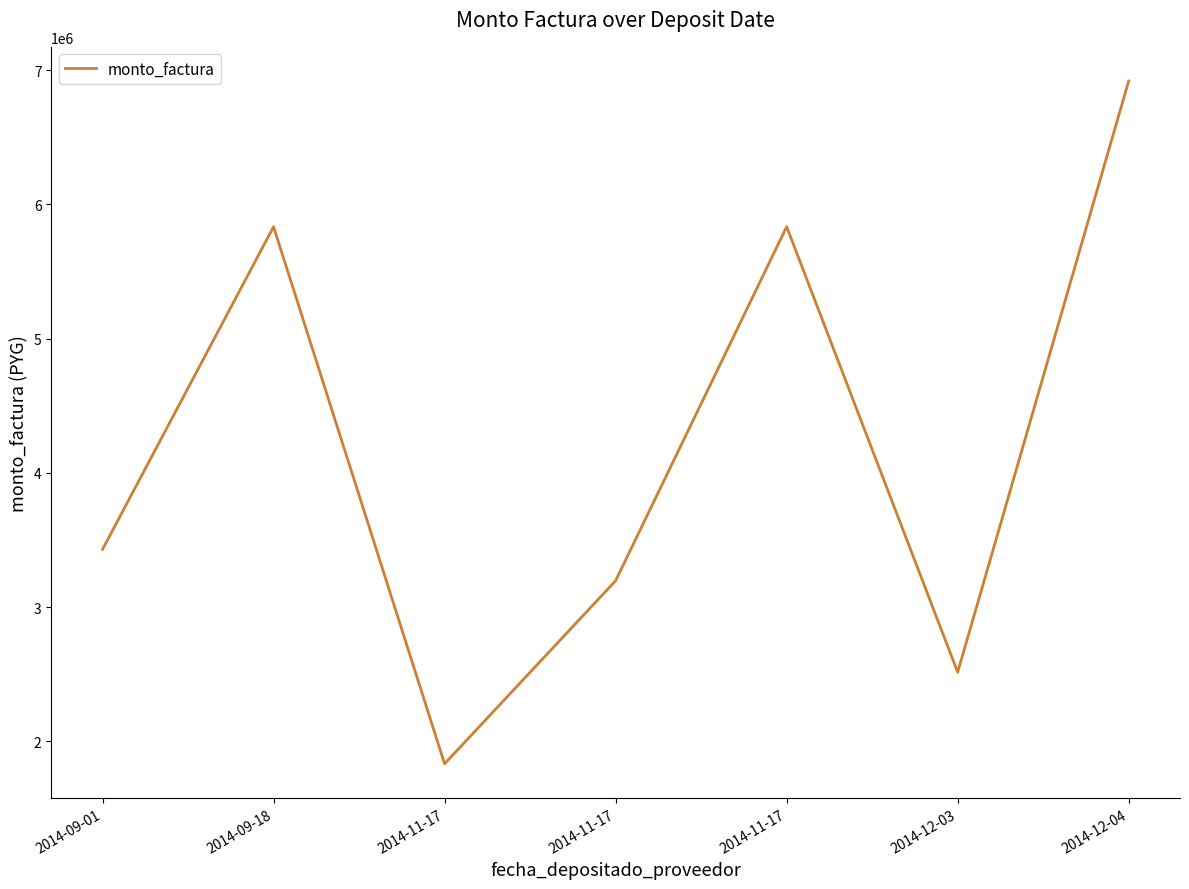

What is the sum of all values?

29559629